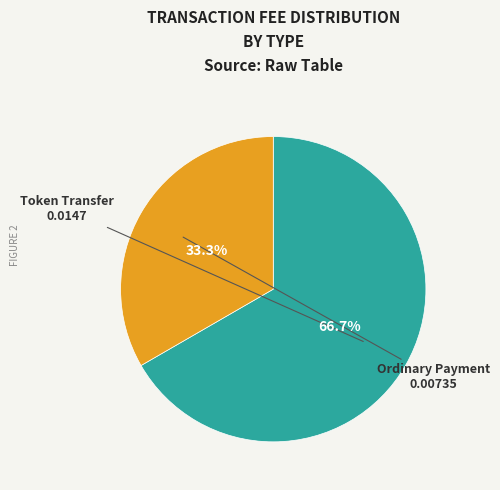

What percentage is the Ordinary Payment slice, to the nearest percent?

33%